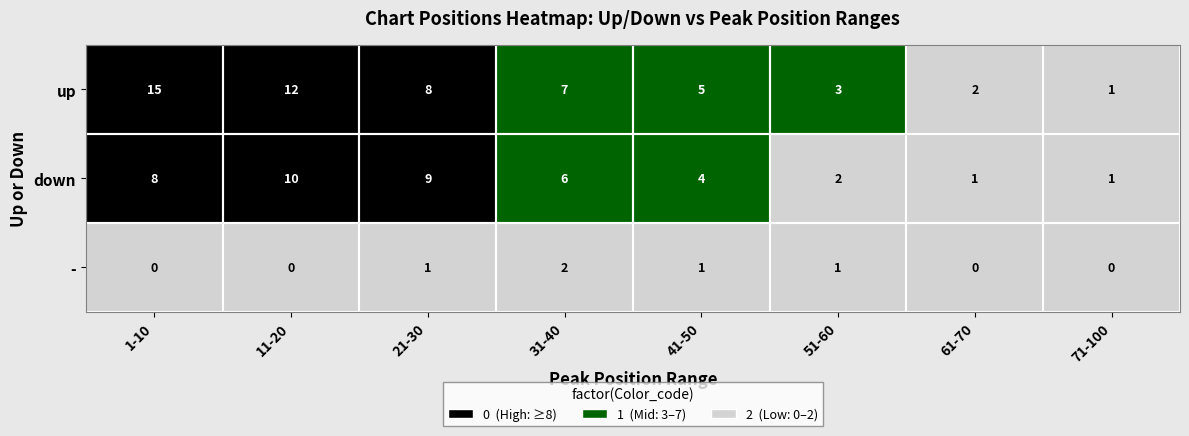

What is the highest value of the down series?

10